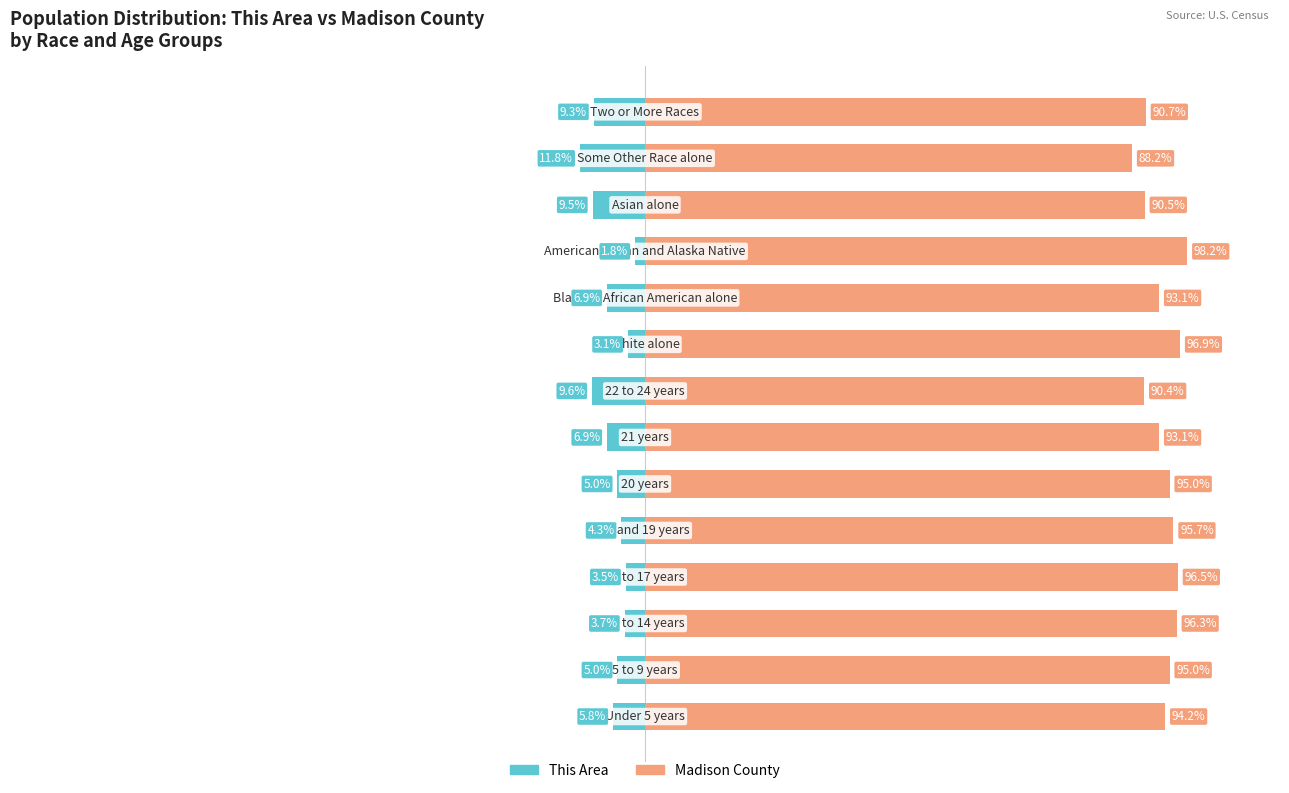

The value of Madison County at −150 is 127.5. True or false?

False